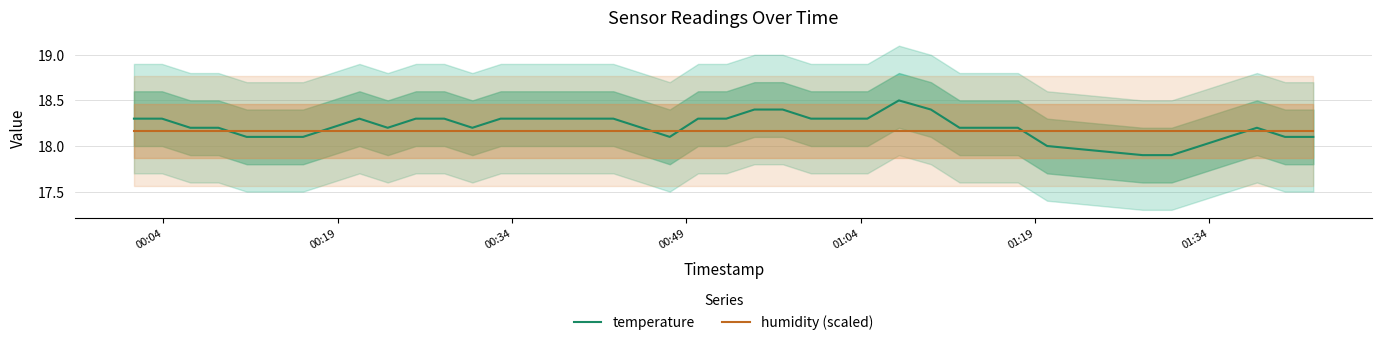

Reading right to left, what are all the values shown in this chart?

temperature: 18.1	18.1	18.2	18.1	18.0	17.9	17.9	18.0	18.2	18.2	18.2	18.4	18.5	18.3	18.3	18.3	18.4	18.4	18.3	18.3	18.1	18.2	18.3	18.3	18.3	18.3	18.3	18.2	18.3	18.3	18.2	18.3	18.2	18.1	18.1	18.1	18.2	18.2	18.3	18.3
humidity (scaled): 18.2	18.2	18.2	18.2	18.2	18.2	18.2	18.2	18.2	18.2	18.2	18.2	18.2	18.2	18.2	18.2	18.2	18.2	18.2	18.2	18.2	18.2	18.2	18.2	18.2	18.2	18.2	18.2	18.2	18.2	18.2	18.2	18.2	18.2	18.2	18.2	18.2	18.2	18.2	18.2